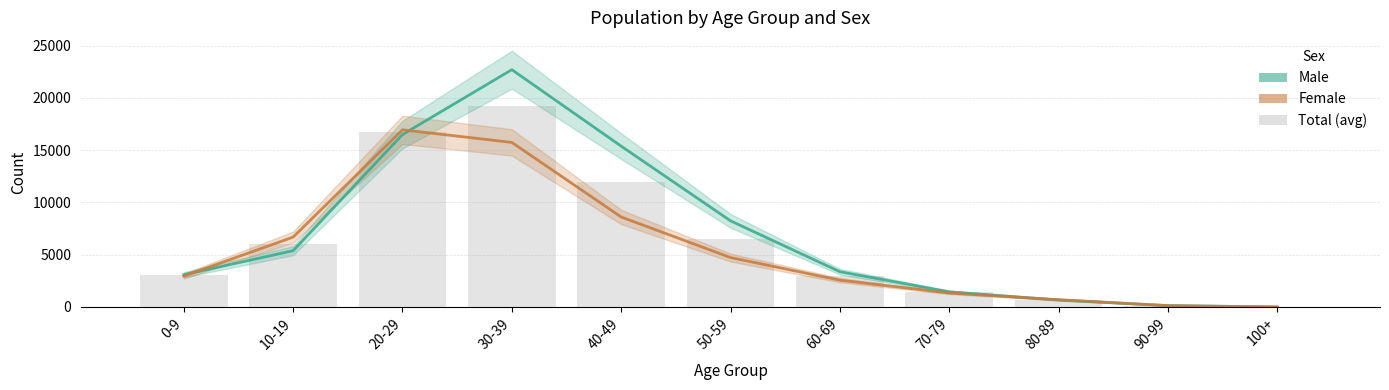

Which has a higher value, 0-9 or 100+?

0-9